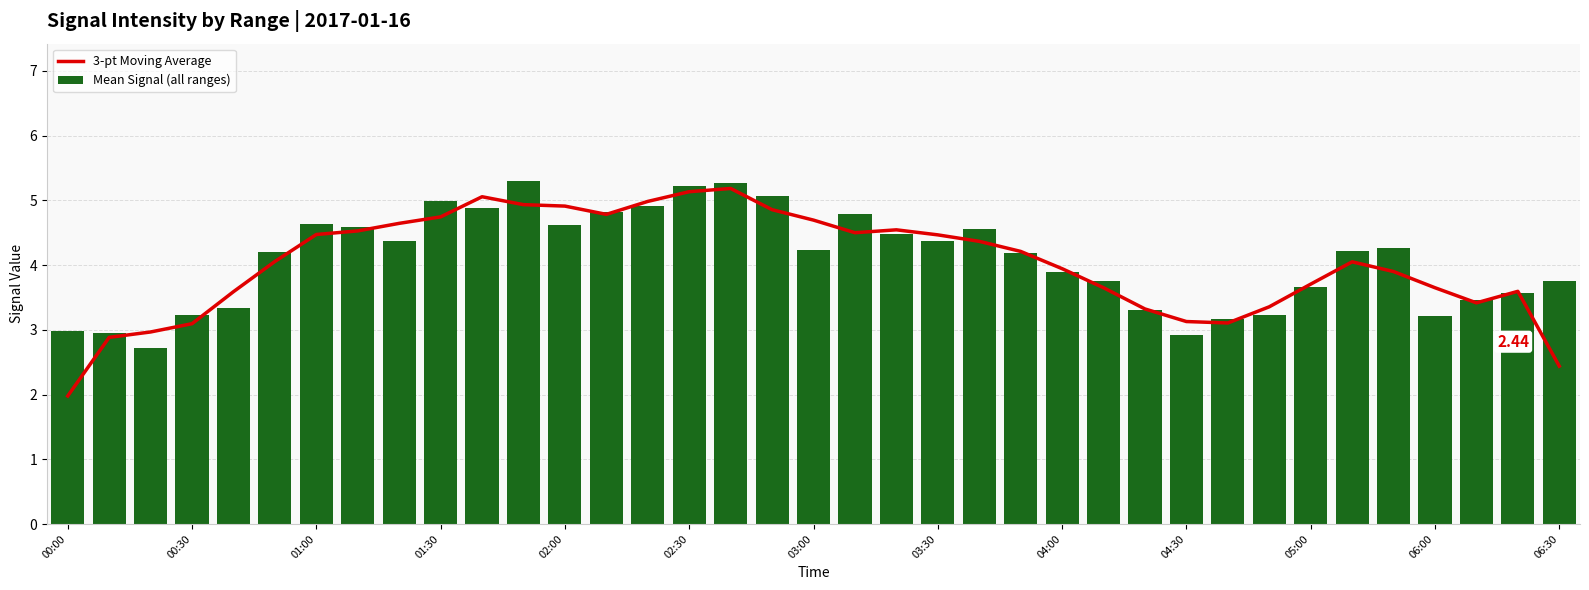

What is the highest value of the 3-pt Moving Average series?

5.2